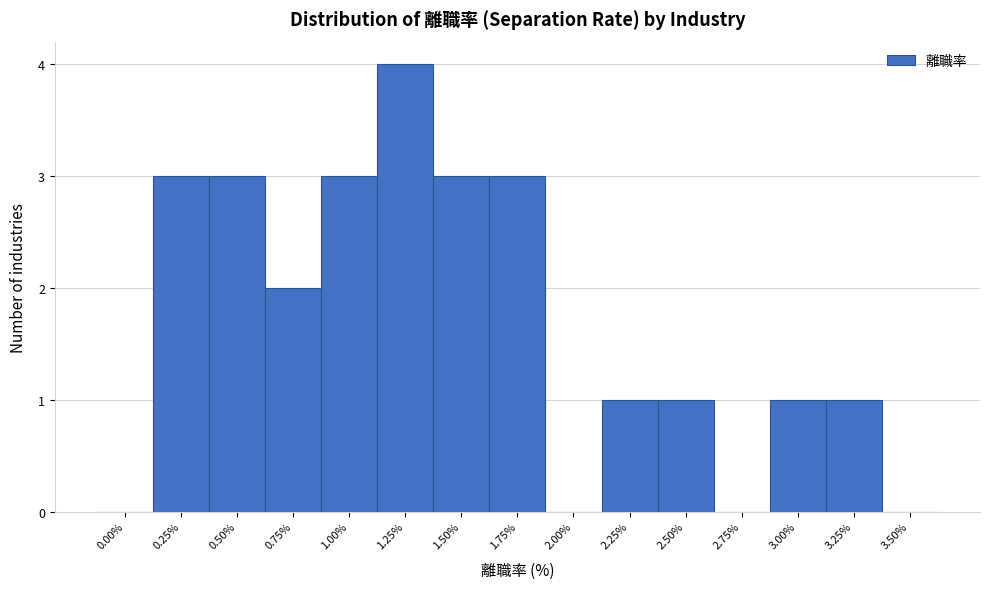

Reading left to right, list all the values displayed in this chart.

0.00%=0	0.25%=3	0.50%=3	0.75%=2	1.00%=3	1.25%=4	1.50%=3	1.75%=3	2.00%=0	2.25%=1	2.50%=1	2.75%=0	3.00%=1	3.25%=1	3.50%=0